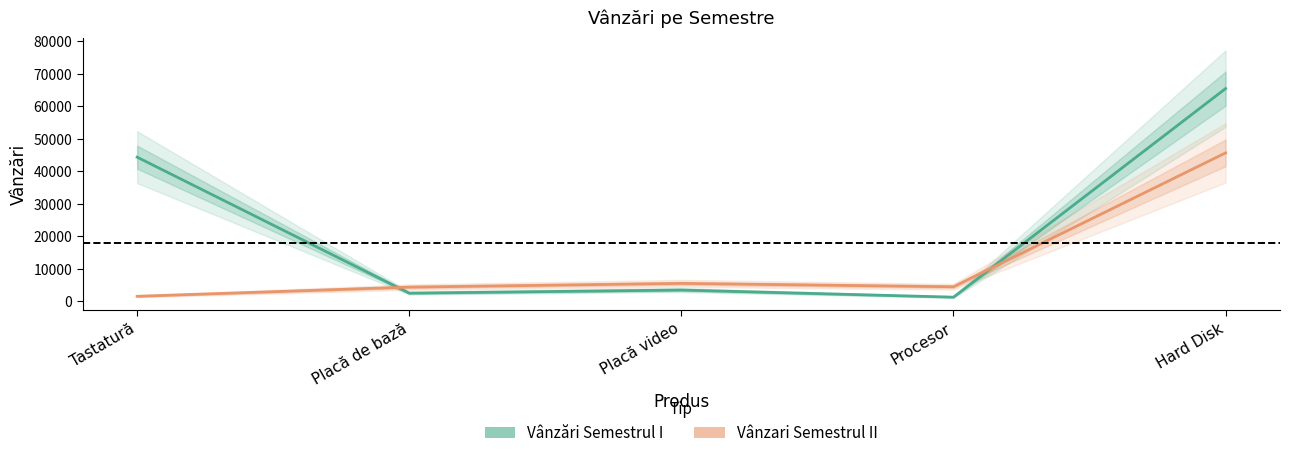

What is the difference between the Vânzări Semestrul I values at Tastatură and Placă de bază?

41861